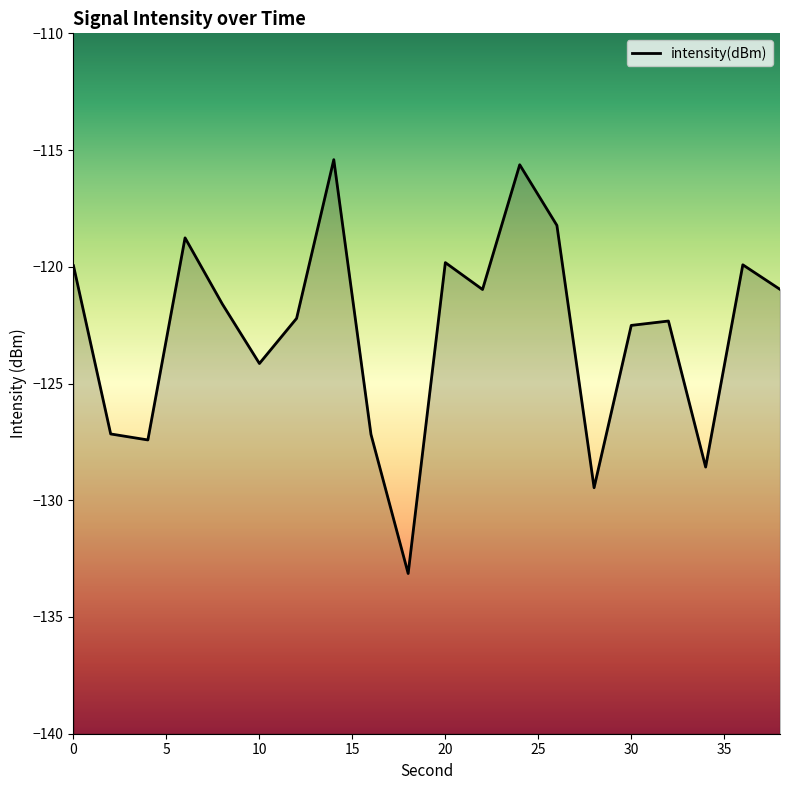

How many distinct data groups are displayed?

1